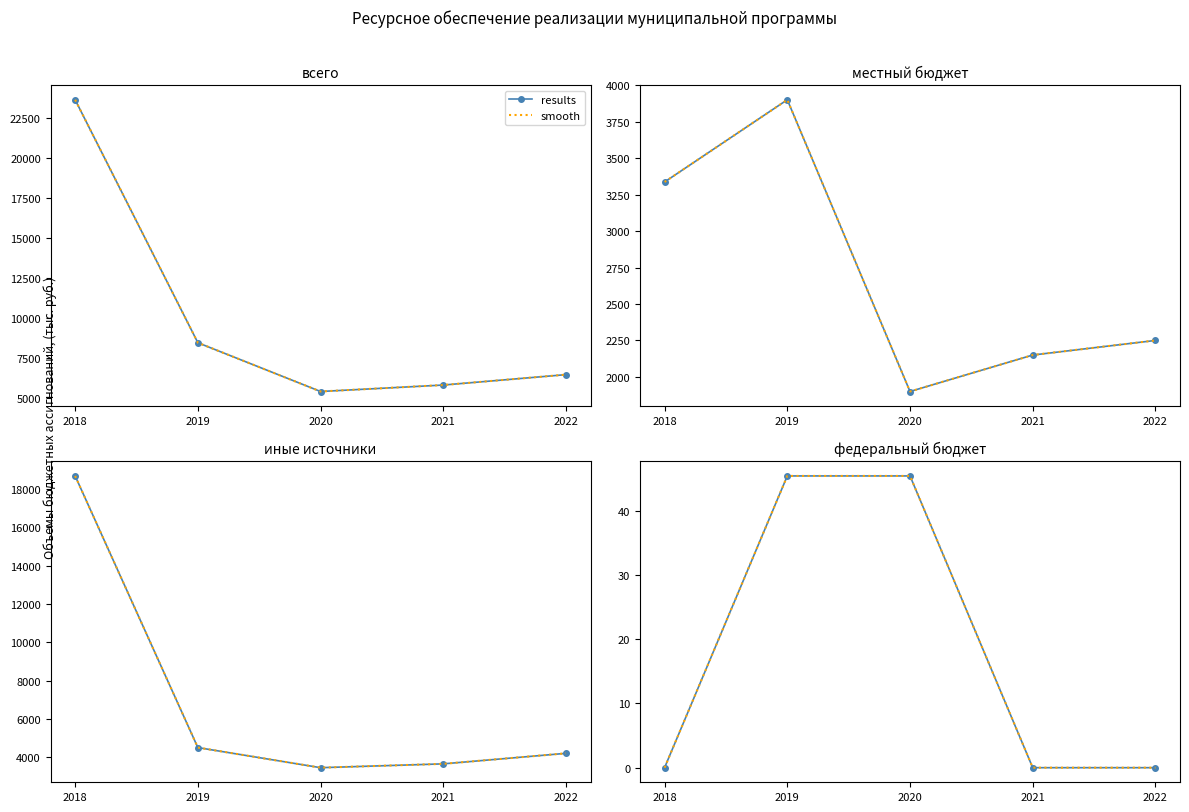

True or false: smooth and results cross at least once.

False